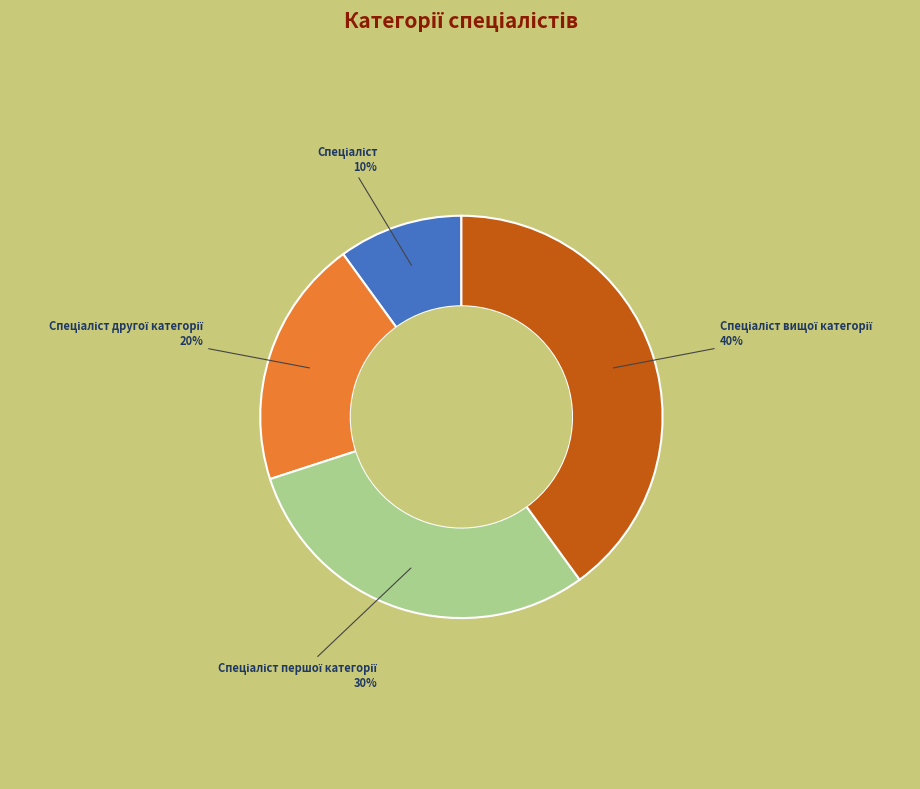

Is there a majority slice in this chart?

No